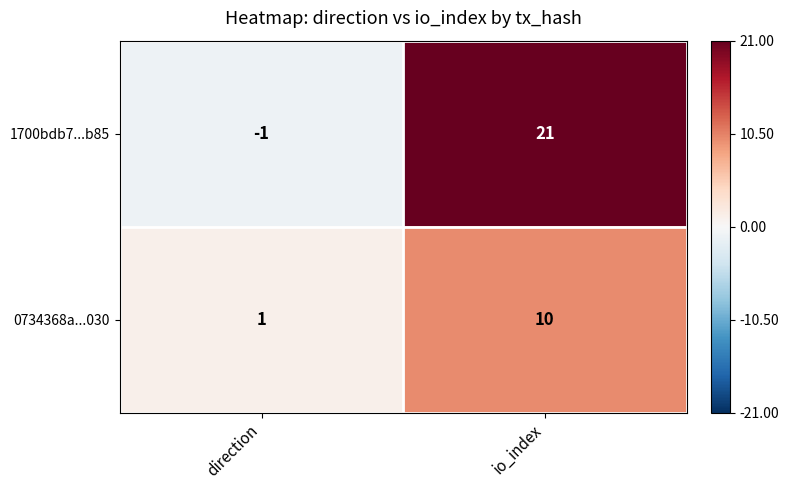

What is the difference between the 0734368a...030 values at direction and io_index?

9